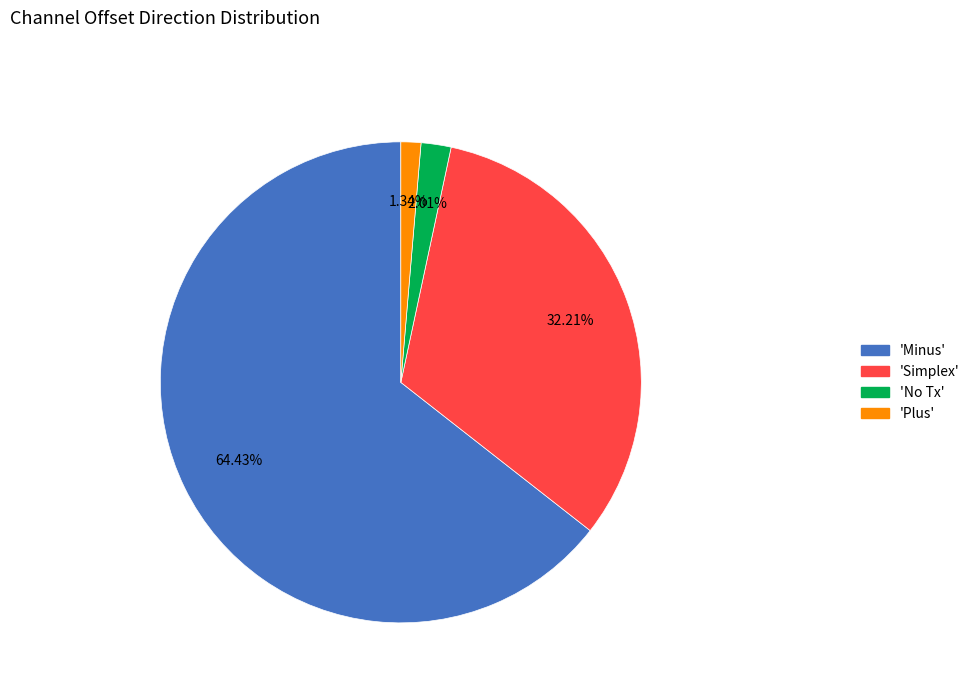

Does any single category account for the majority?

Yes